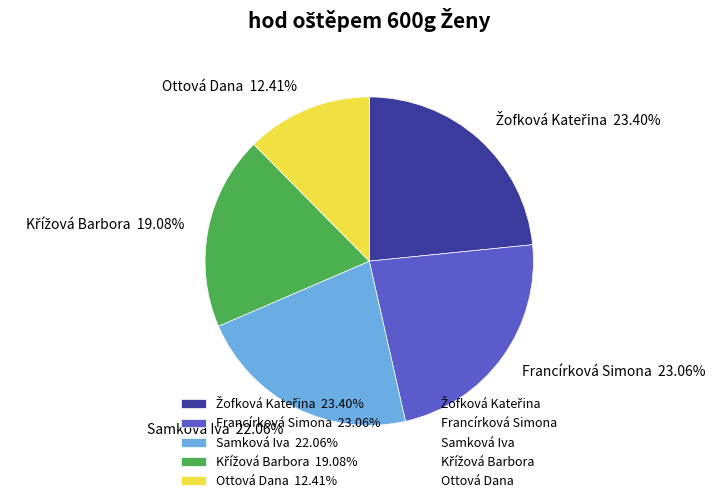

Approximately how many times larger is the value at Ottová Dana compared to Samková Iva?

0.6